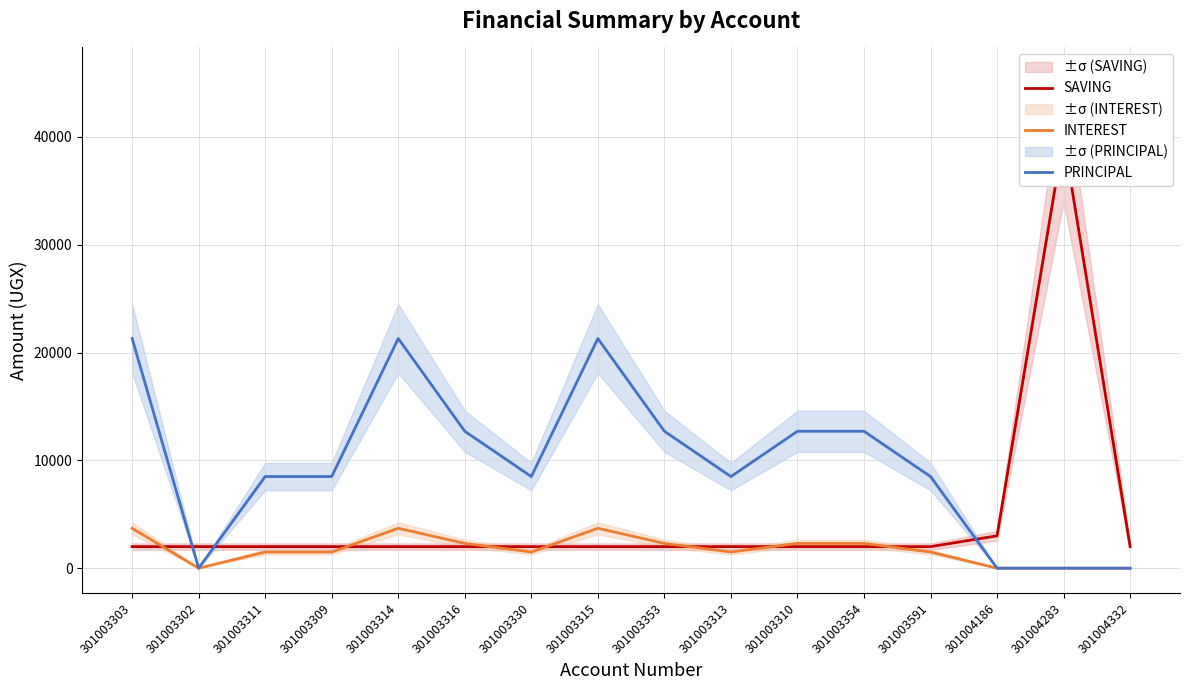

Which series ends up on top after the final intersection of INTEREST and SAVING?

SAVING